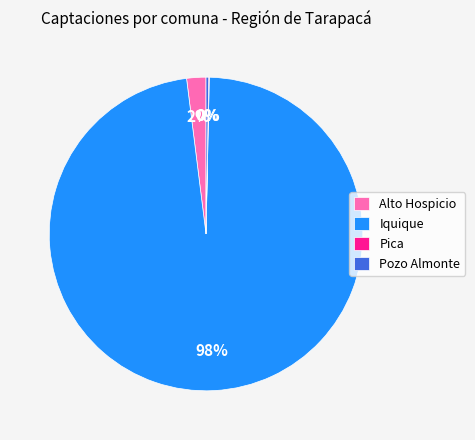

Is it true that Pozo Almonte is 0% of the pie?

True